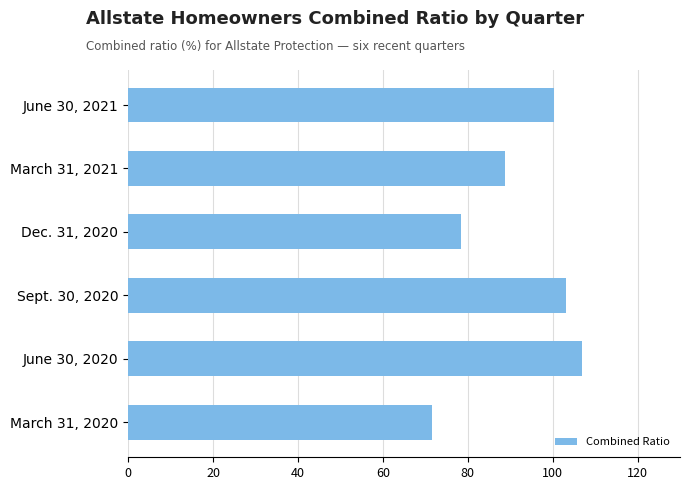

Reading top to bottom, what are all the values shown in this chart?

June 30, 2021=100.3	March 31, 2021=88.8	Dec. 31, 2020=78.5	Sept. 30, 2020=103.2	June 30, 2020=106.8	March 31, 2020=71.5